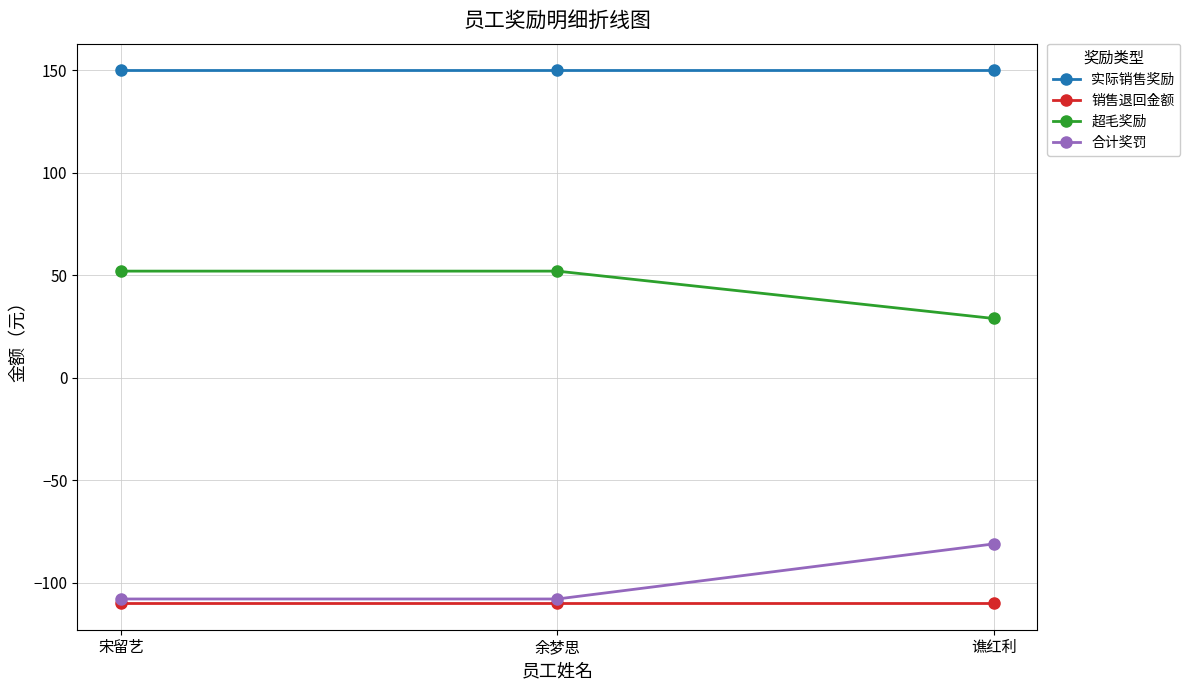

What position from the right is 宋留艺?

3